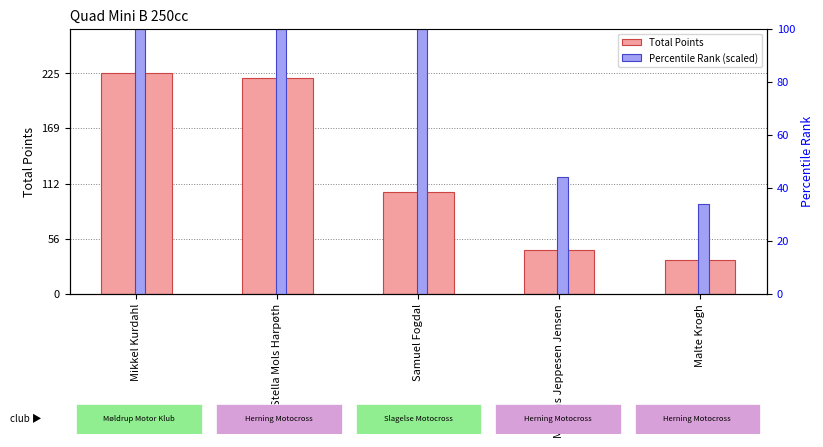

What is the sum of the Total Points values at Samuel Fogdal and Mikkel Kurdahl?

329.0